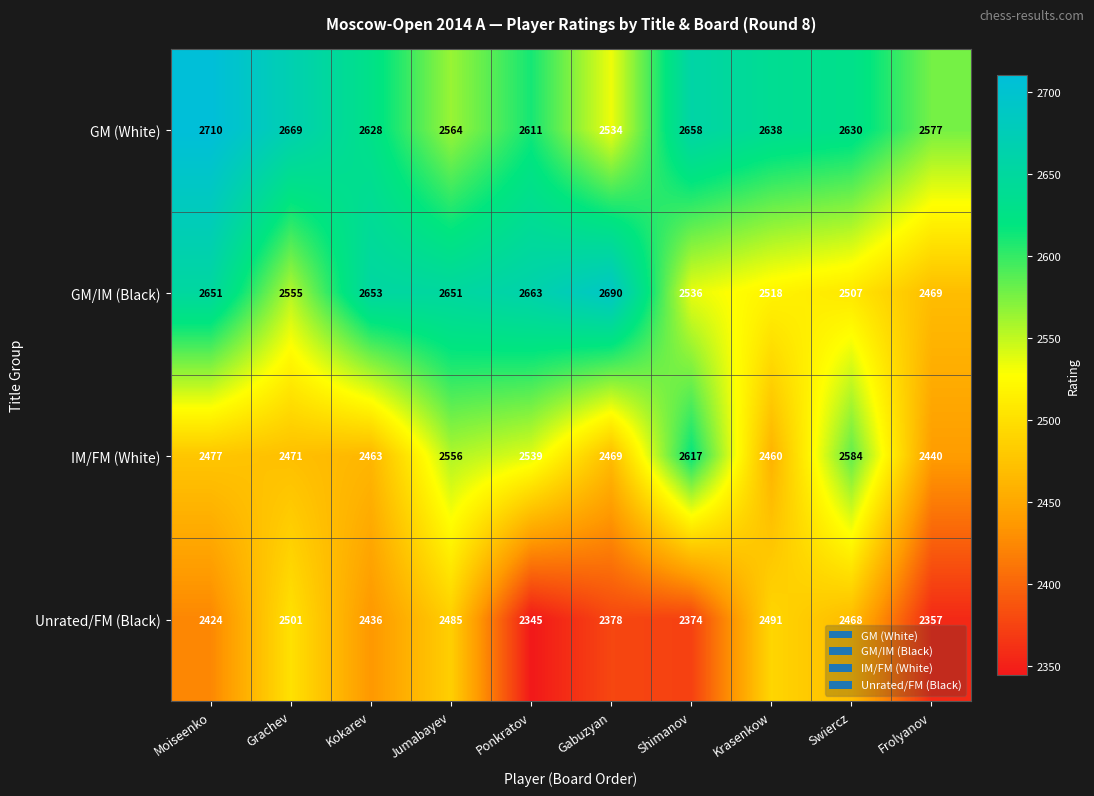

At which label does Unrated/FM (Black) first exceed 2436?

Grachev